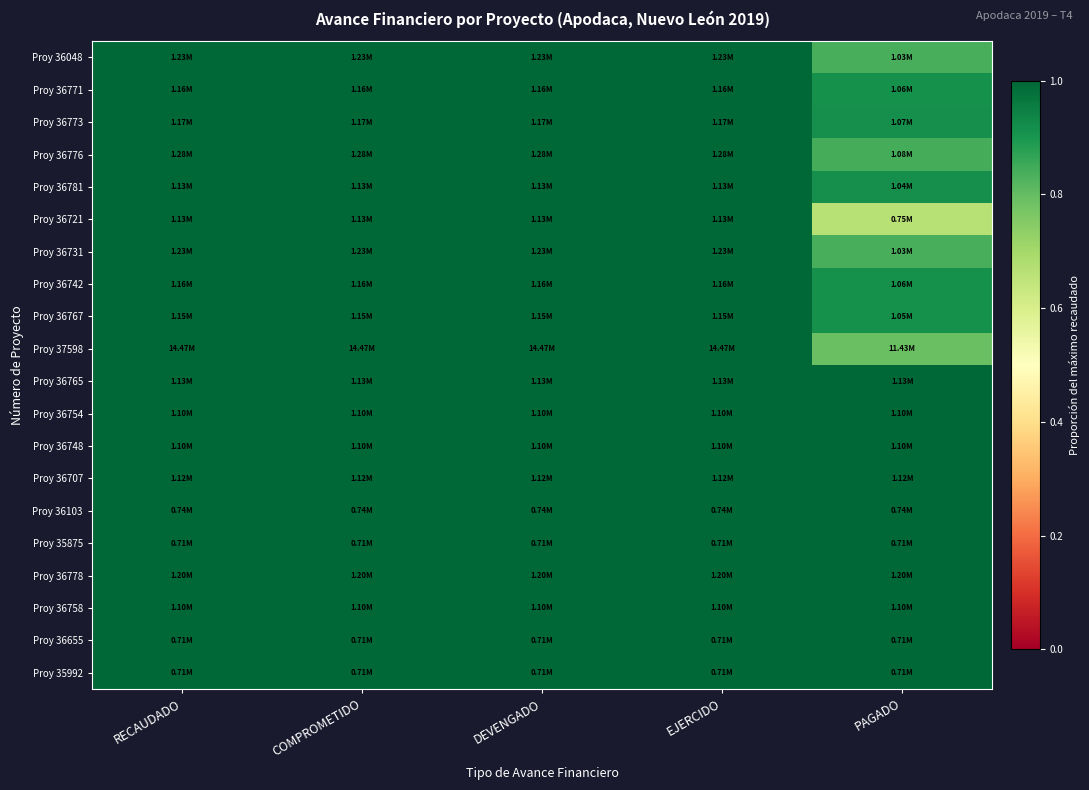

Which series has the widest spread of values?

Proy 36721